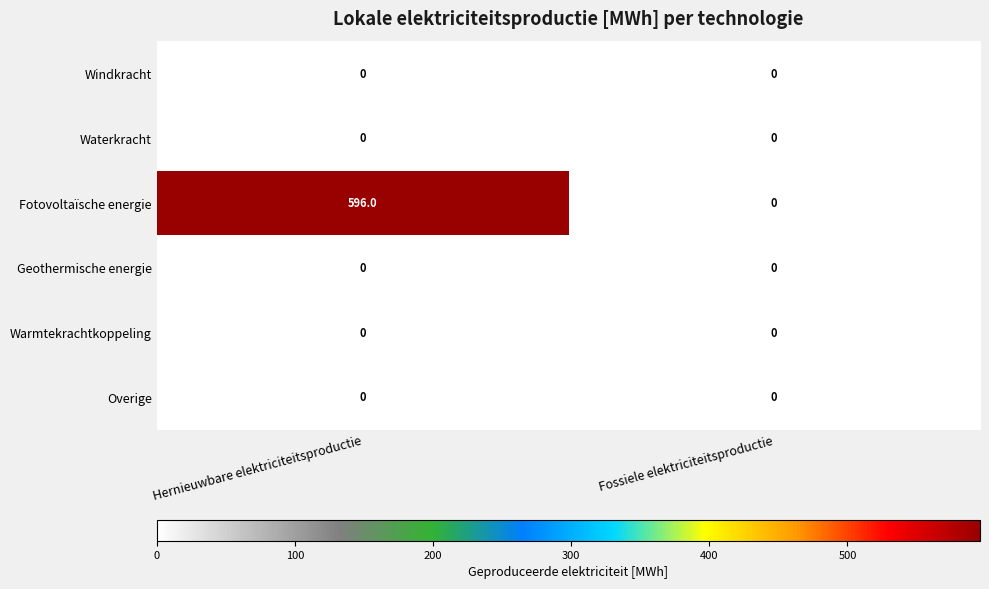

Which series changed the most between Hernieuwbare elektriciteitsproductie and Fossiele elektriciteitsproductie?

Fotovoltaïsche energie